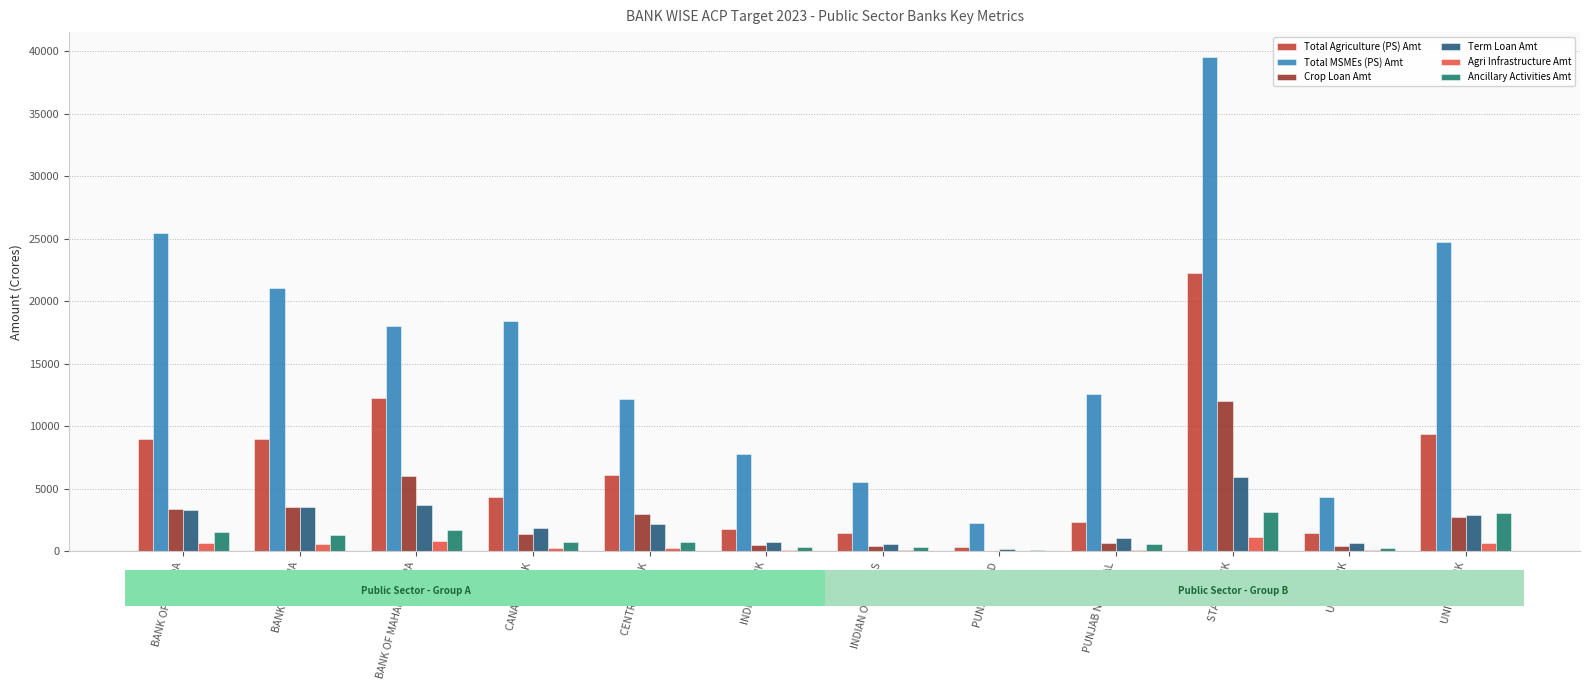

At which category is the sum across all series the highest?

STATE BANK